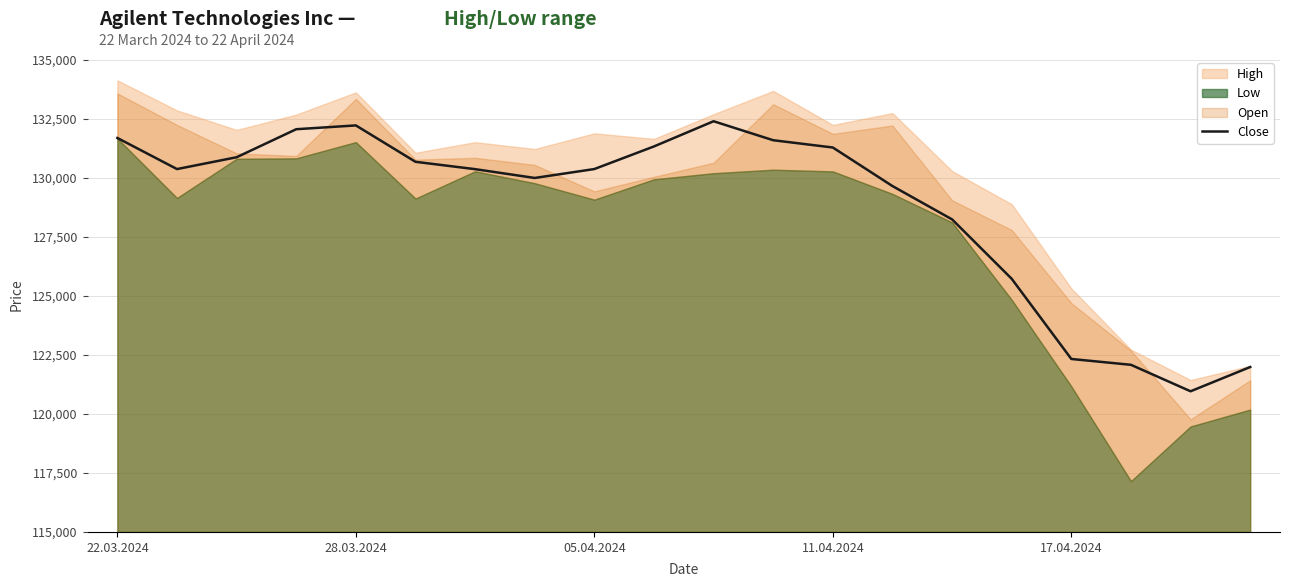

What is the minimum value for Close?

120962